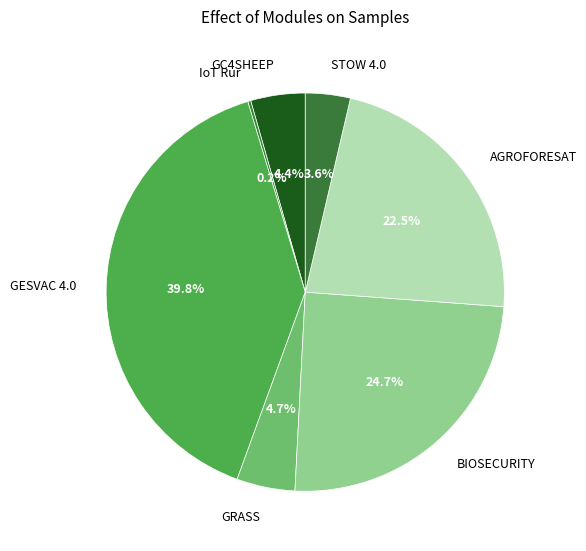

Which category has the biggest portion of the pie?

GESVAC 4.0